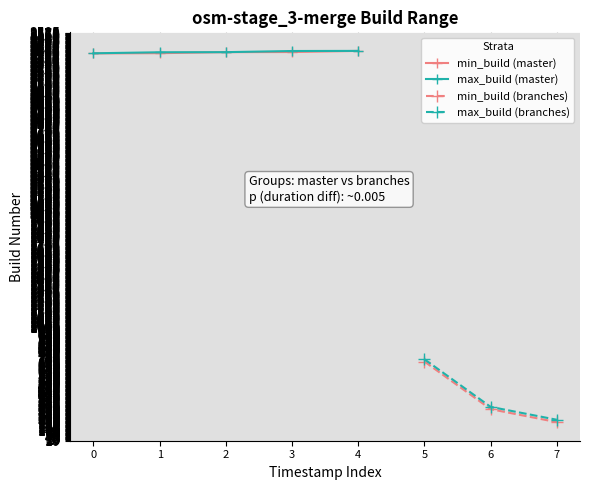

The grp_test_result series shows 1.4 at 2025-06-27 23:01:46. True or false?

False